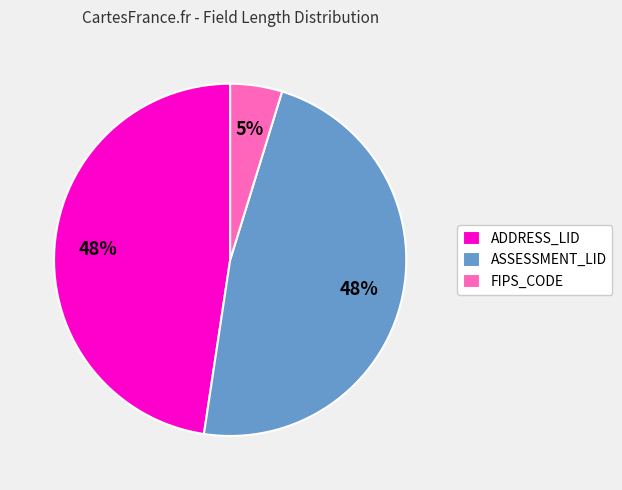

To the nearest percent, what percentage of the pie is ASSESSMENT_LID?

48%